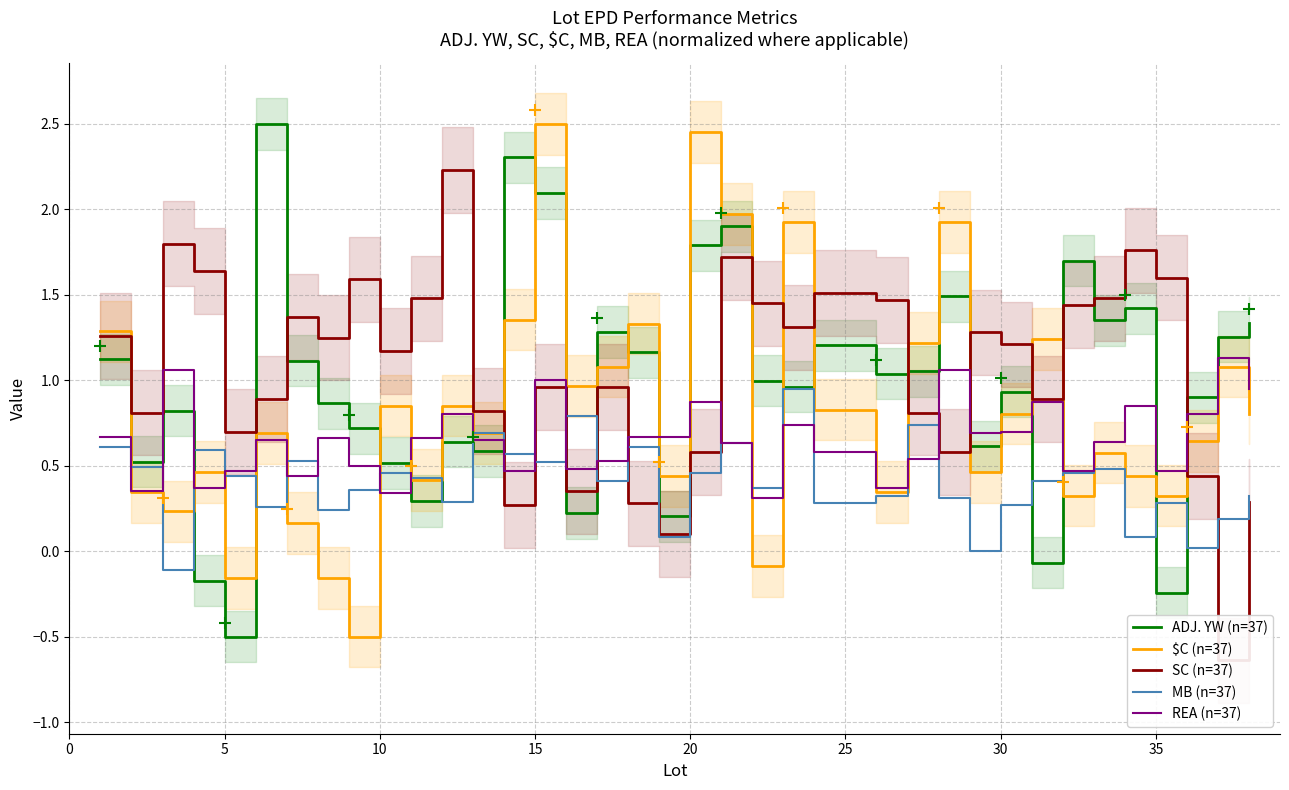

True or false: $C (n=37) and ADJ. YW (n=37) intersect in this chart.

True